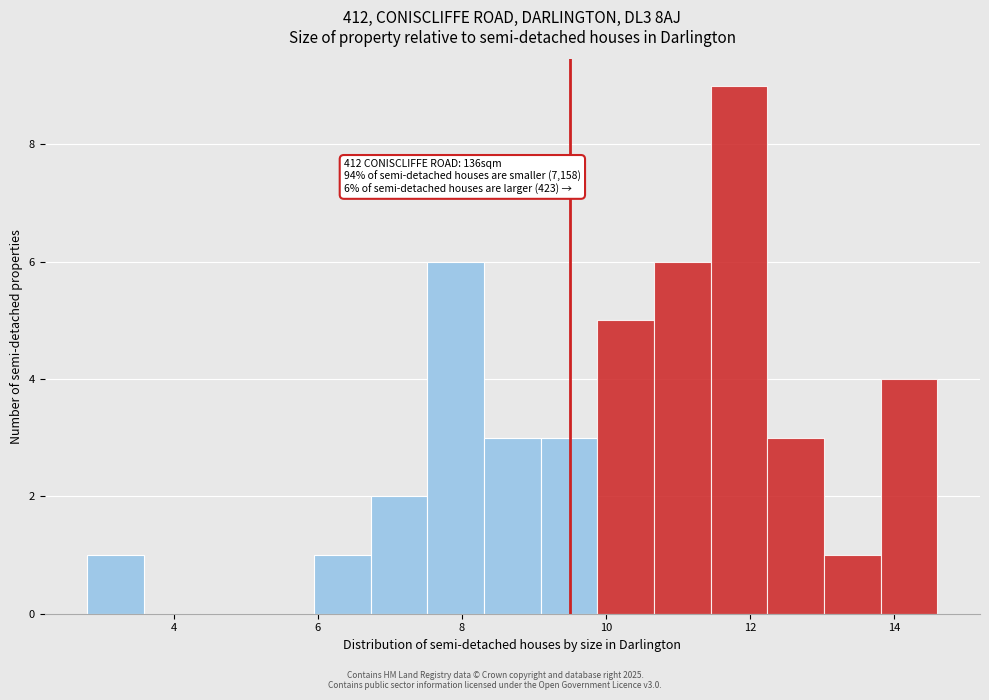

Around what value on the x-axis is the tallest bar? Give the approximate position of its centre, as read against the axis.

11.8